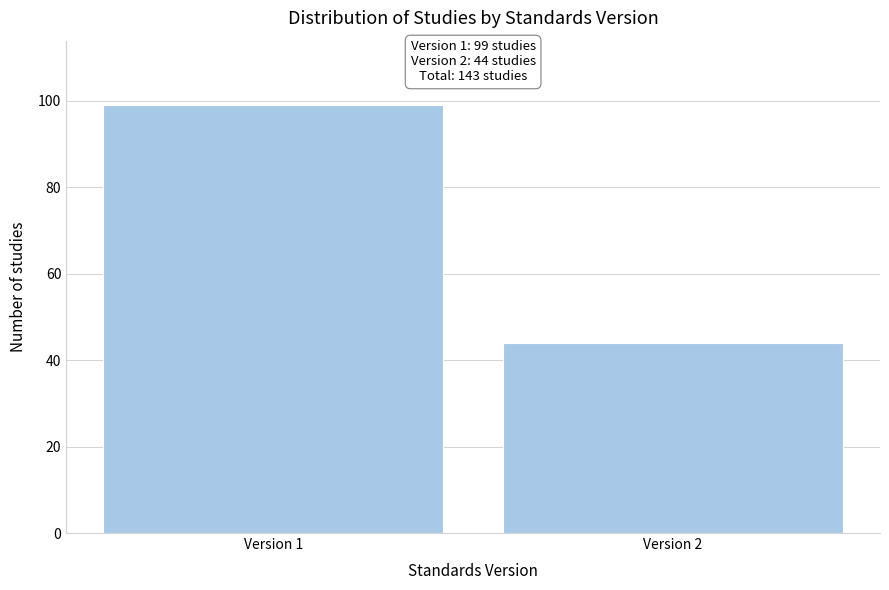

Reading left to right, what are all the values shown in this chart?

99	44